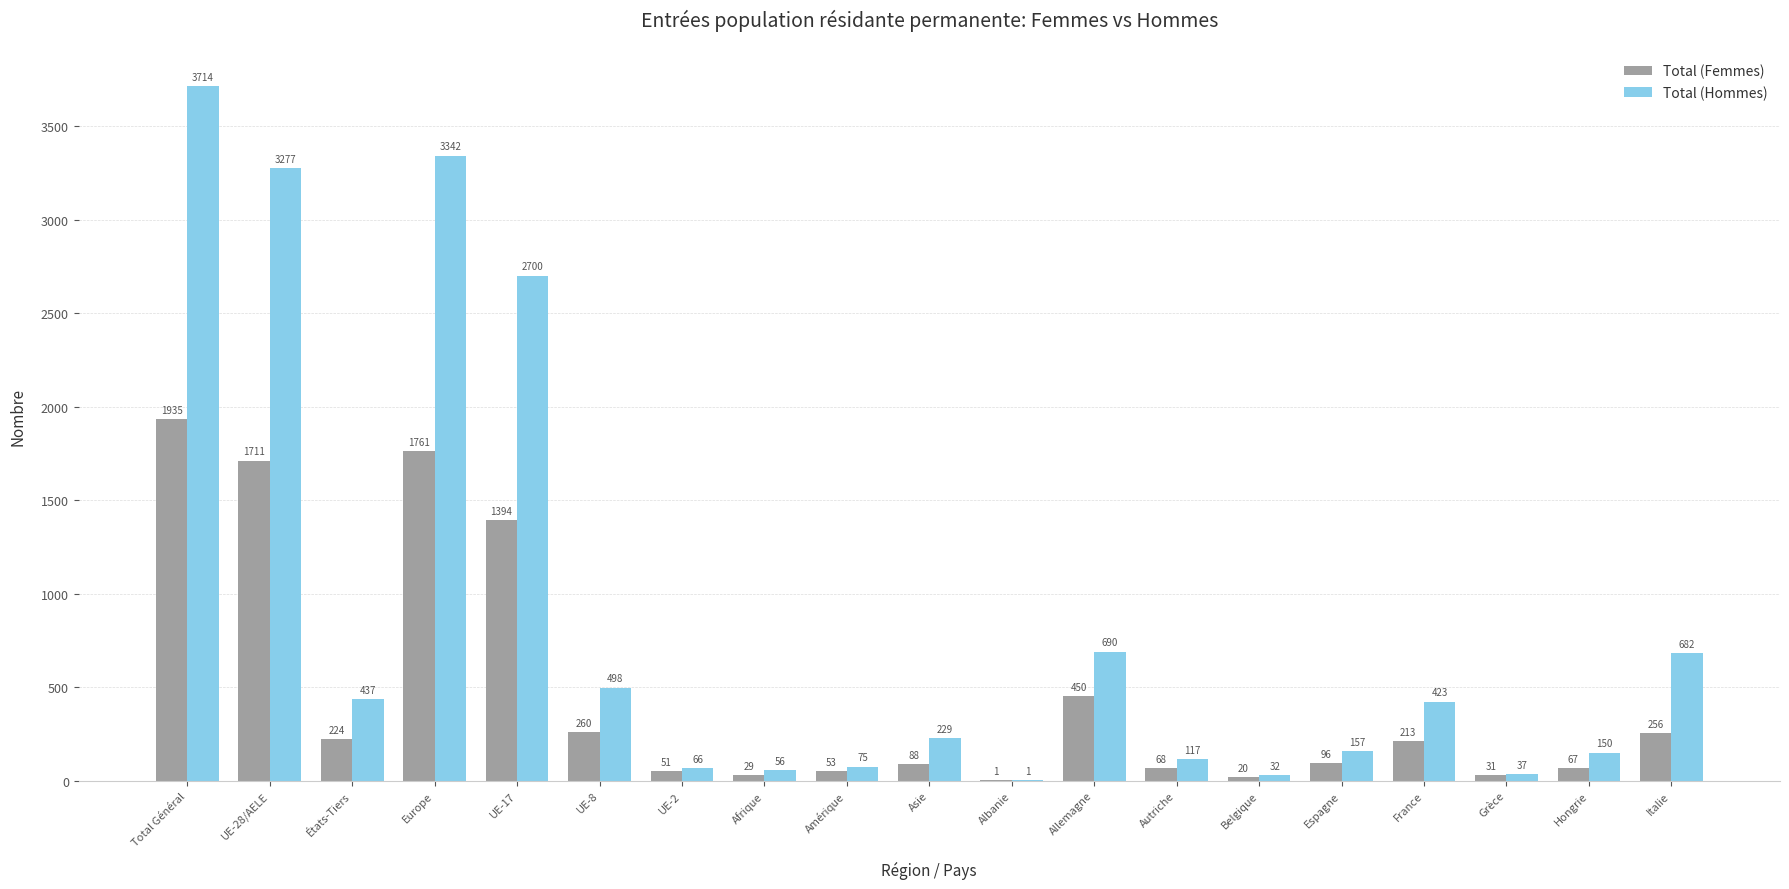

What are all the series names shown in the legend?

Total (Femmes), Total (Hommes)